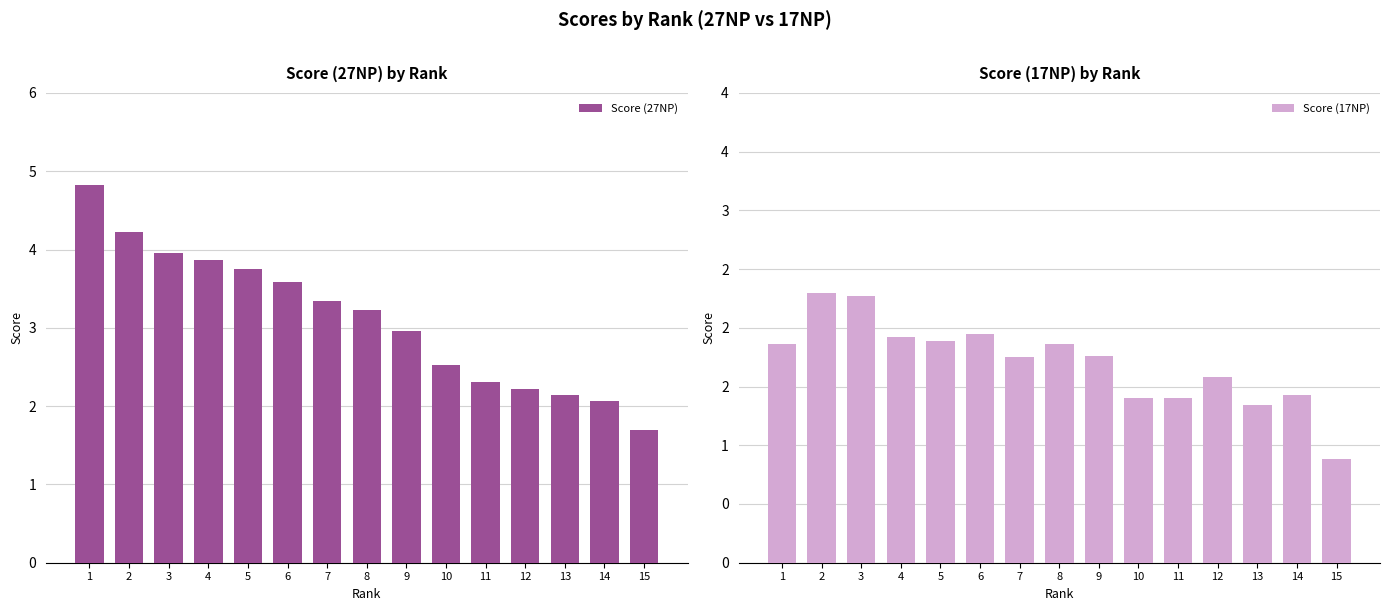

The value of Score (17NP) at 9 is 0.6. True or false?

False